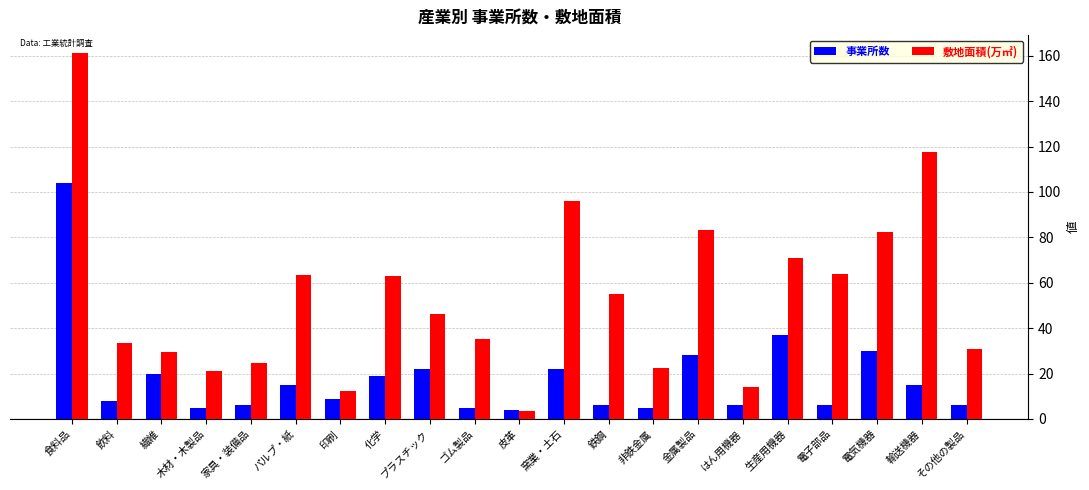

Which series has the largest total across all categories?

敷地面積(万㎡)